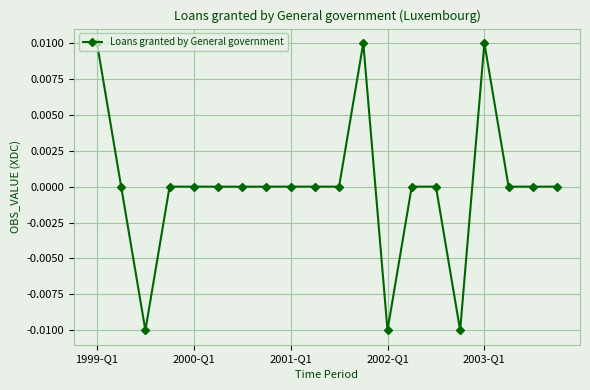

True or false: there are more than 0 points higher than both neighbors.

True